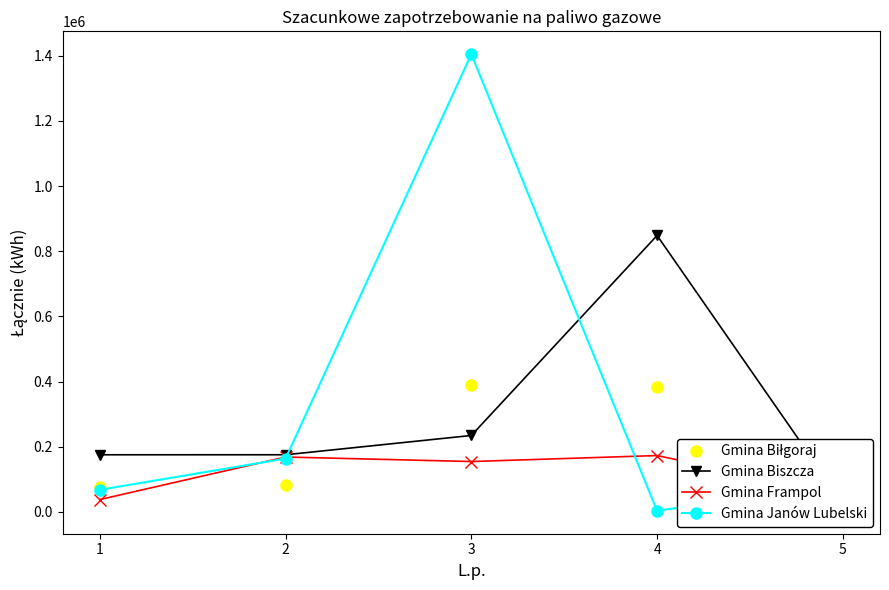

What is the value of the Gmina Biłgoraj point at the 3rd from the left?

388886